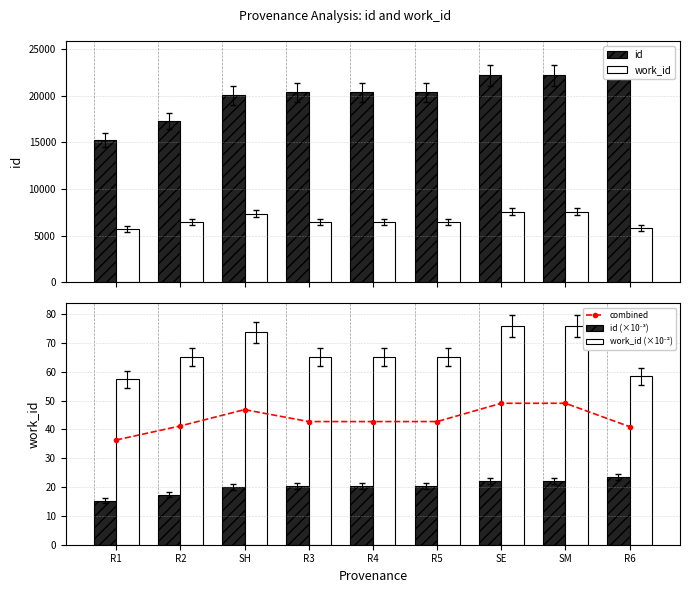

Where is work_id (×10⁻²) nearest to the value 66?

R2